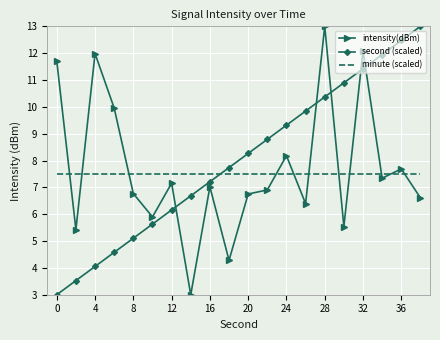

What is the highest value of the second (scaled) series?

13.0